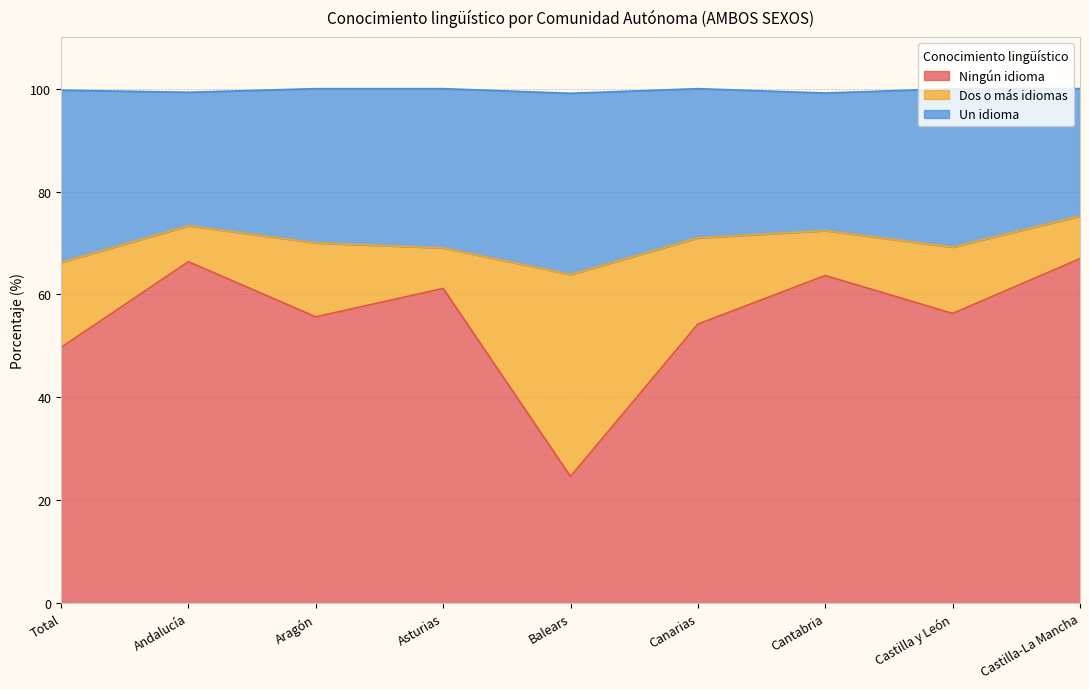

Is it true that Ningún idioma equals 91.9 at Andalucía?

False